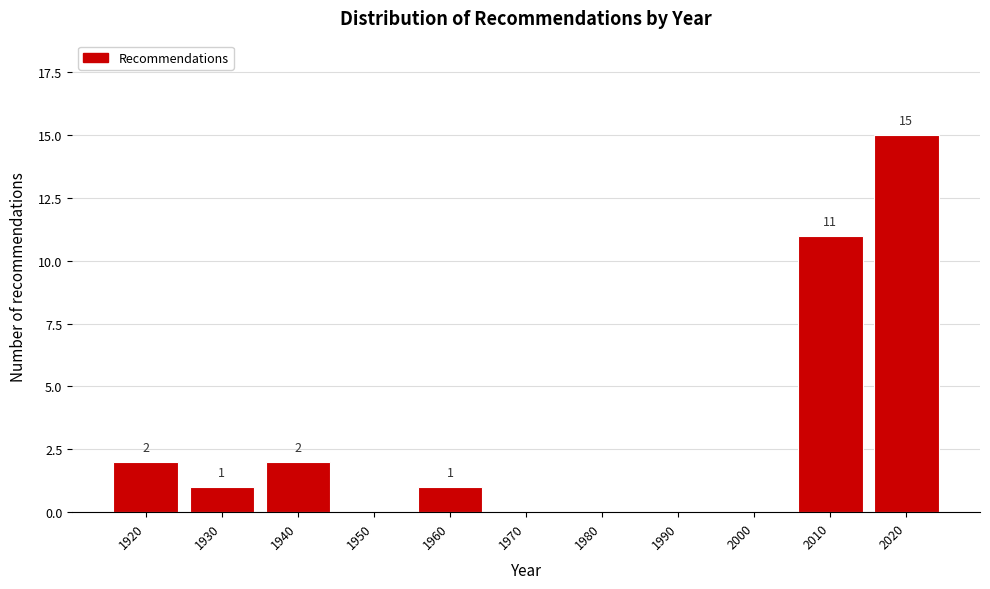

Reading right to left, what are all the values shown in this chart?

2020=15	2010=11	2000=0	1990=0	1980=0	1970=0	1960=1	1950=0	1940=2	1930=1	1920=2